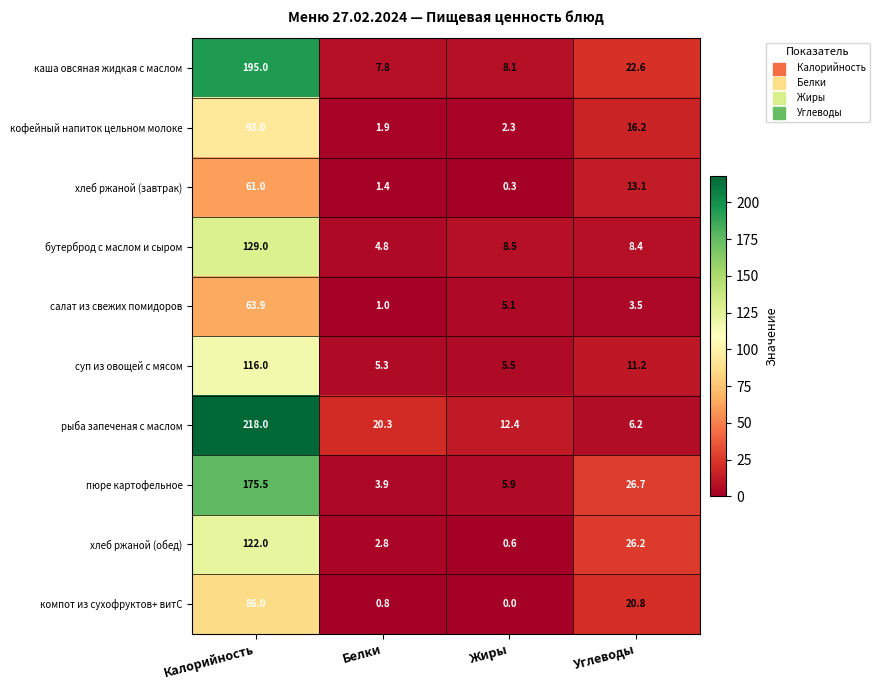

Is it true that хлеб ржаной (обед) equals 0.6 at Жиры?

True